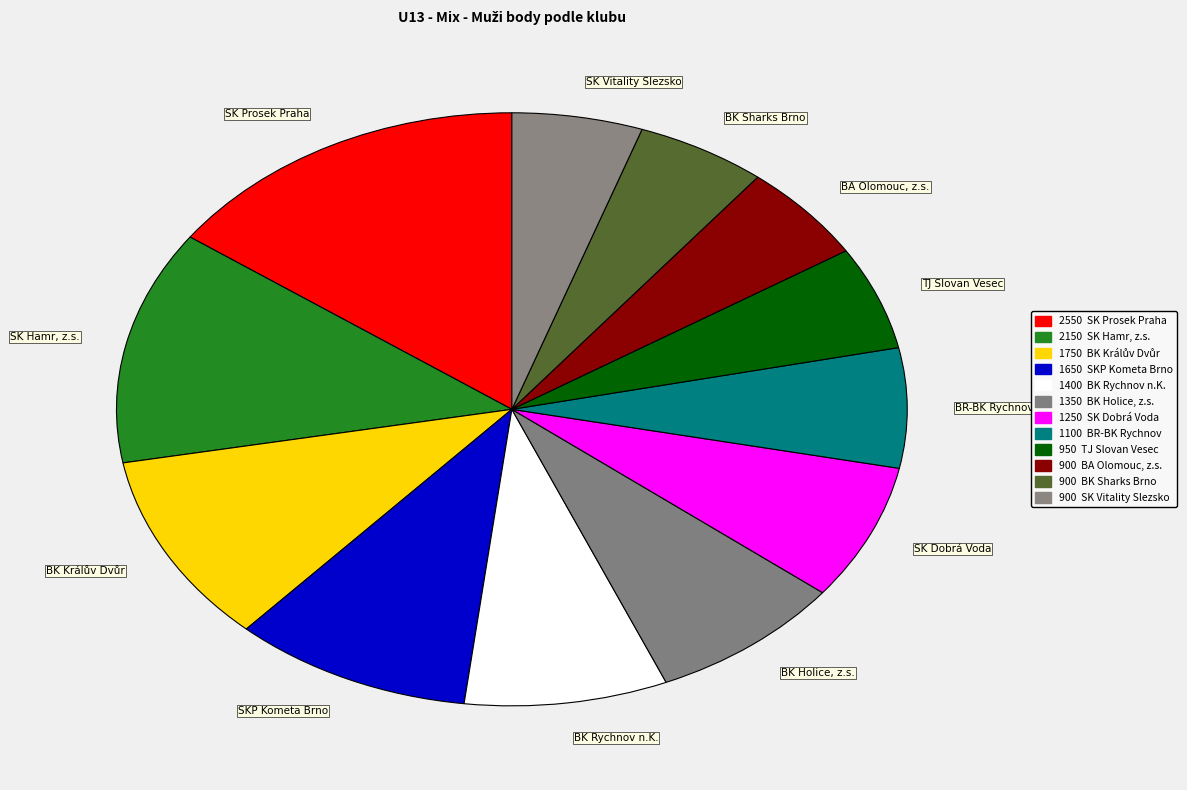

Does any single category account for the majority?

No